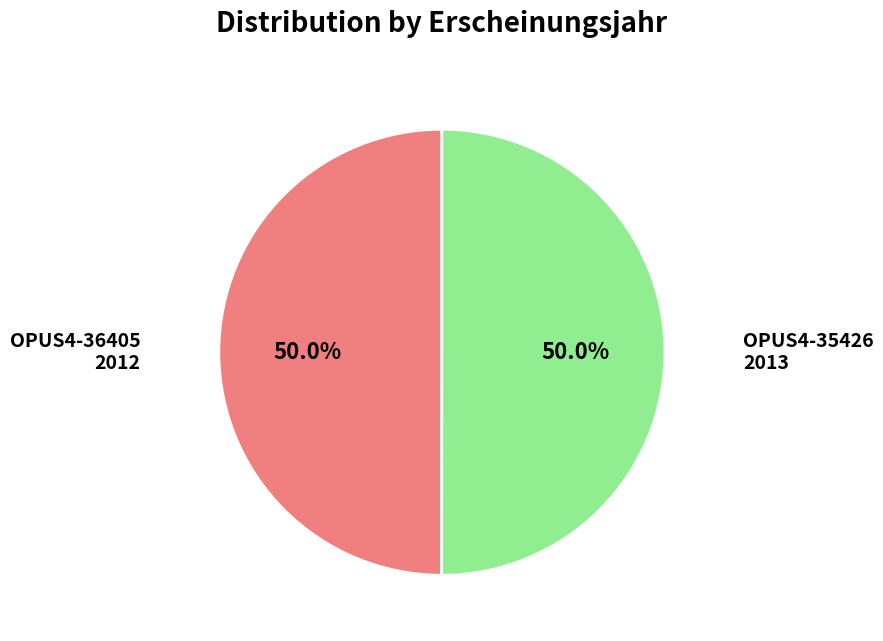

To the nearest percent, what is the average slice percentage?

50%